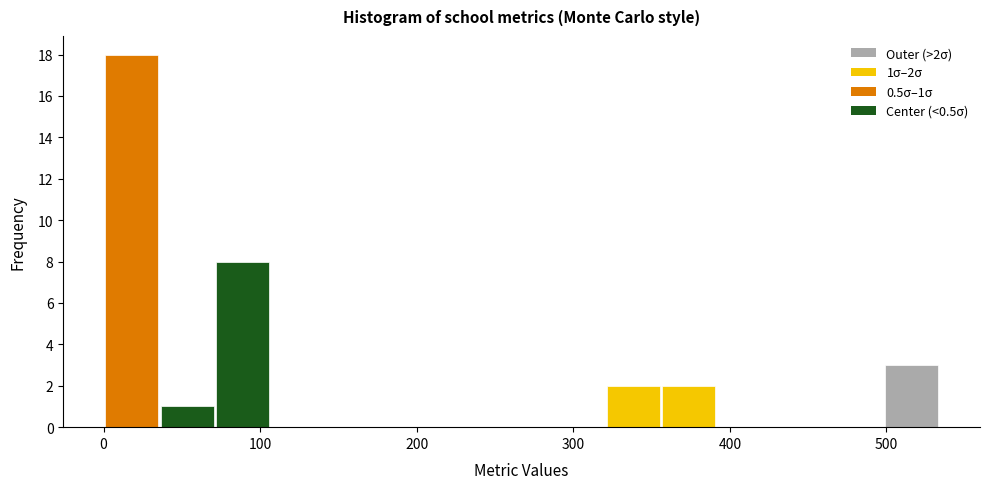

Read against the x-axis, roughly where is the centre of the tallest bar?

20